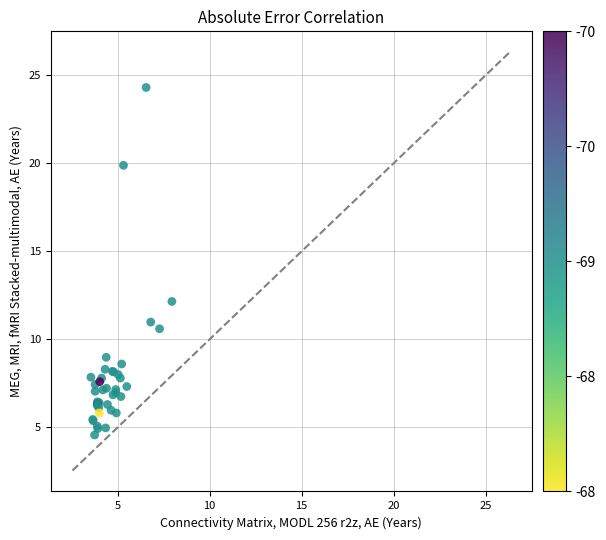

What Y value in the scatter plot is closest to 14?

12.2